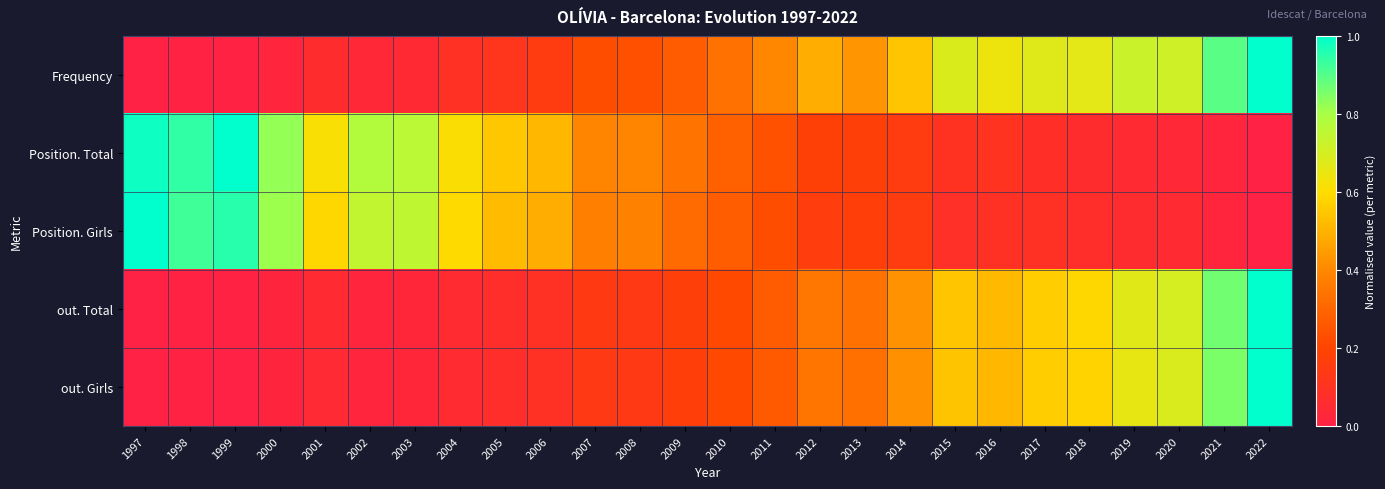

Which series changed the most between 2002 and 2016?

Position. Total